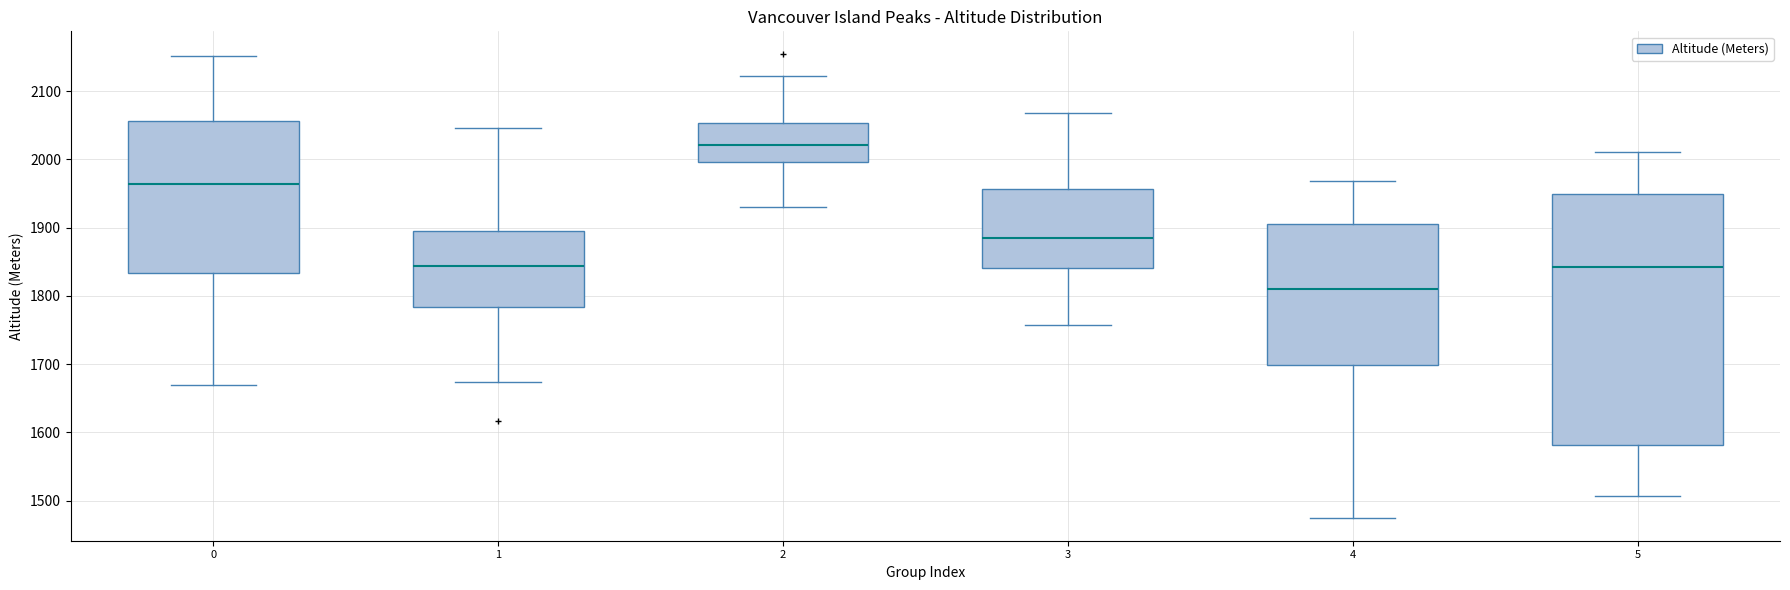

Reading left to right, transcribe this box plot: for each box, give where its median line is, the range the box spans, and where its two whiskers end, as read against the y-axis. The values are not printed on the chart, so give them approximately, as read against the axis.

0: median 1960, box 1830 to 2060, whiskers 1670 to 2150
1: median 1840, box 1780 to 1900, whiskers 1670 to 2050
2: median 2020, box 2000 to 2050, whiskers 1930 to 2120
3: median 1890, box 1840 to 1960, whiskers 1760 to 2070
4: median 1810, box 1700 to 1900, whiskers 1480 to 1970
5: median 1840, box 1580 to 1950, whiskers 1510 to 2010